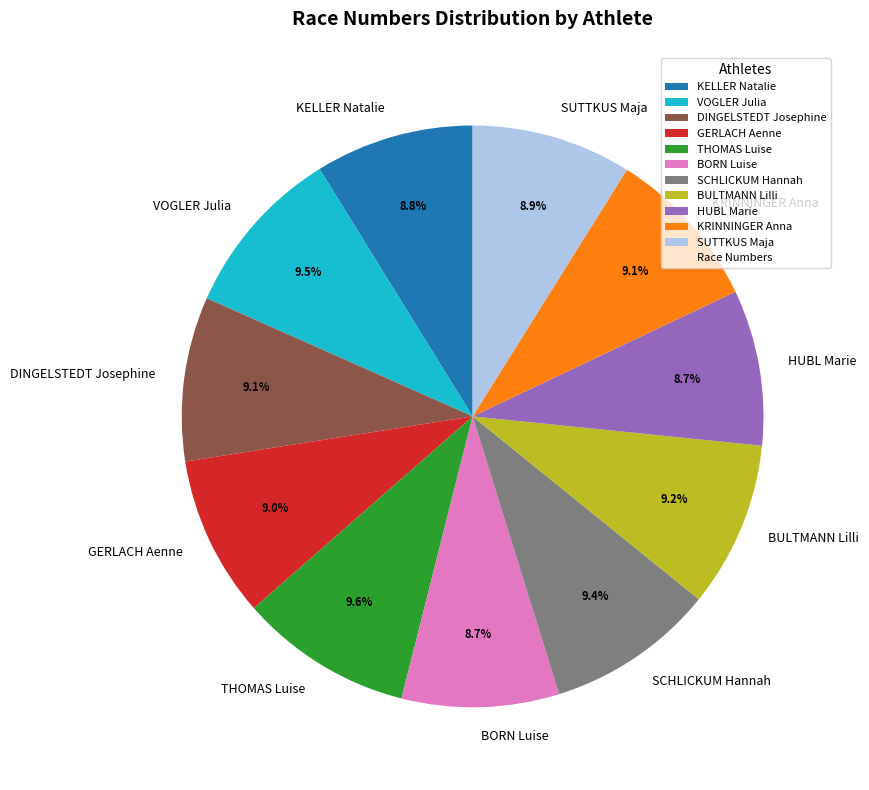

To the nearest percent, what percentage of the pie is BULTMANN Lilli?

9%